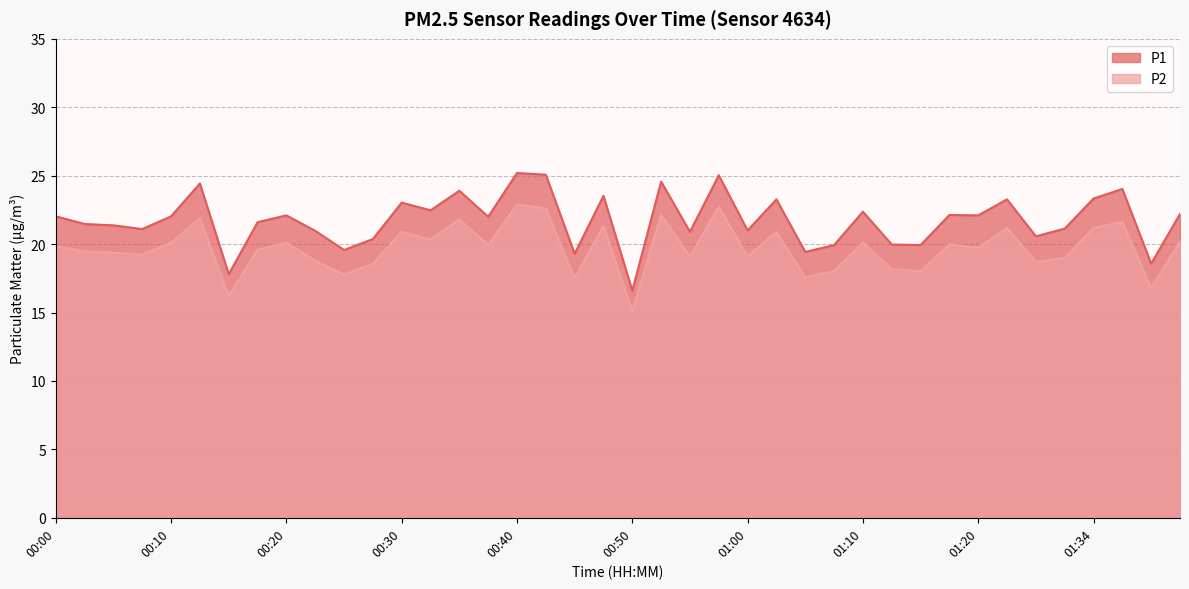

Between 00:32 and 01:29, which series saw the biggest shift?

P1